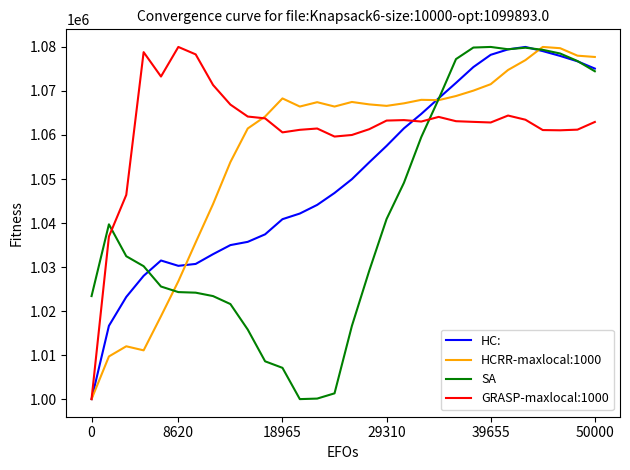

What is the sum of all SA values?

31246808.4